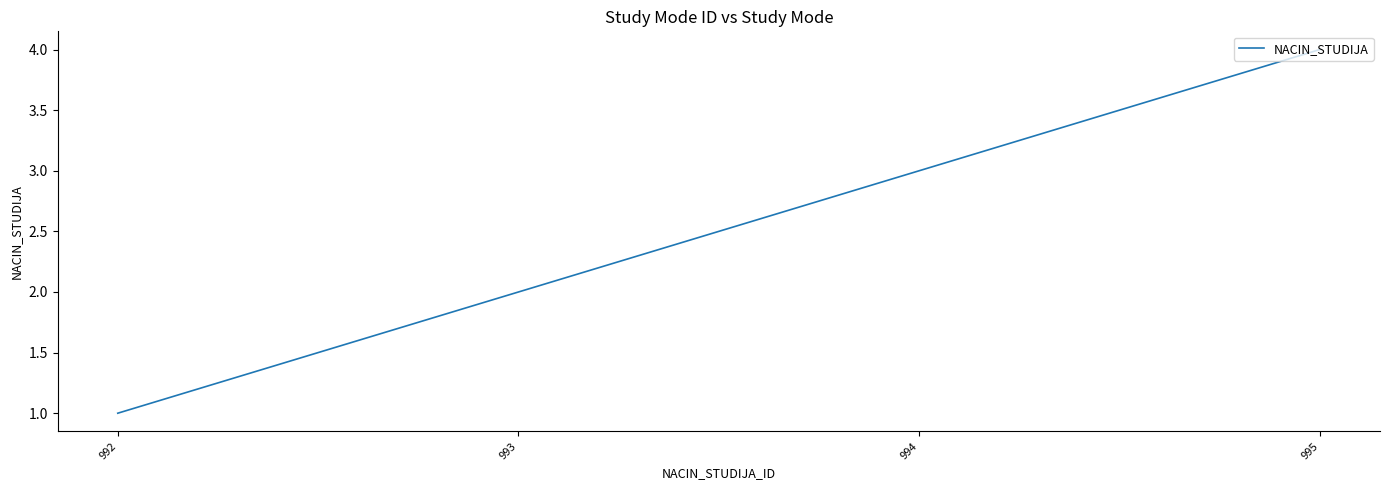

What is the minimum value shown in the chart?

1